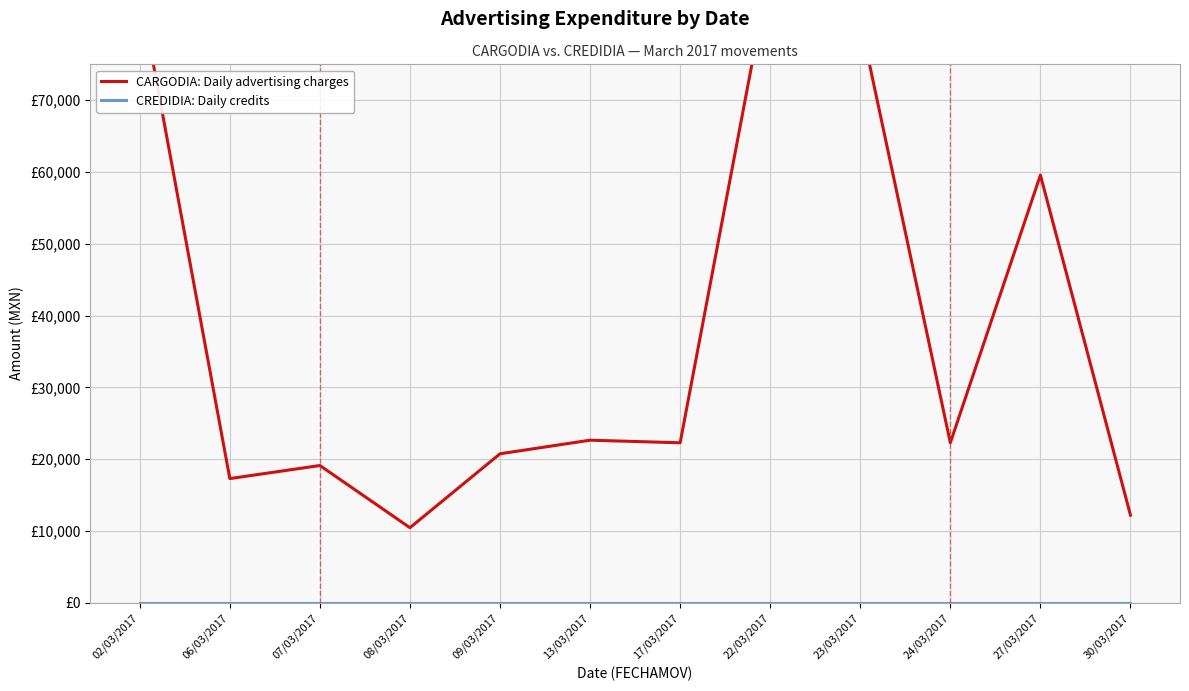

Reading left to right, extract all data points from this chart.

CARGODIA: Daily advertising charges: 85312.8	17284.0	19105.2	10440.0	20739.6	22631.6	22272.0	88444.2	81024.3	22272.0	59567.2	12191.6
CREDIDIA: Daily credits: 0.0	0.0	0.0	0.0	0.0	0.0	0.0	0.0	0.0	0.0	0.0	0.0